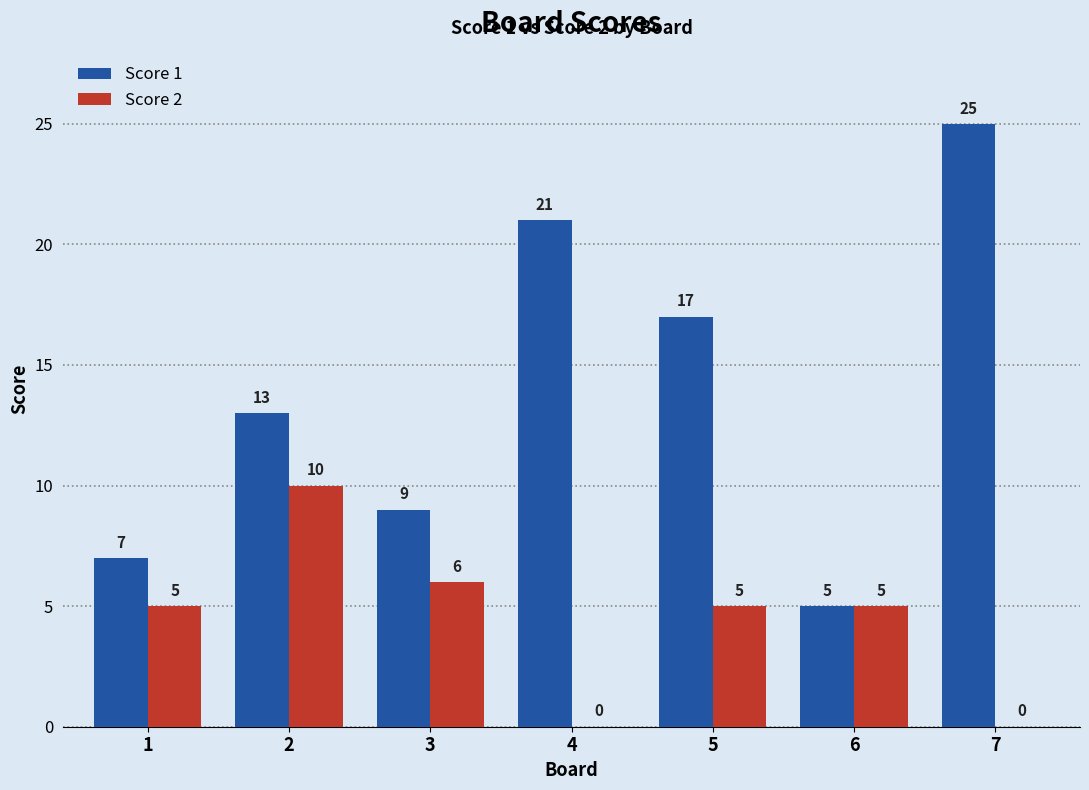

What is the sum of all Score 2 values?

31